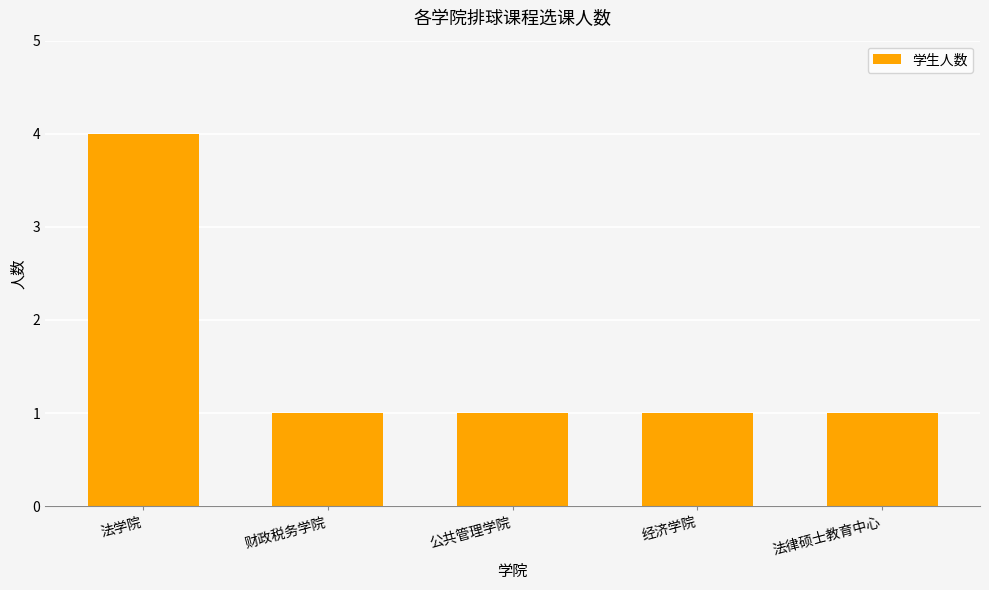

What is the maximum value shown in the chart?

4